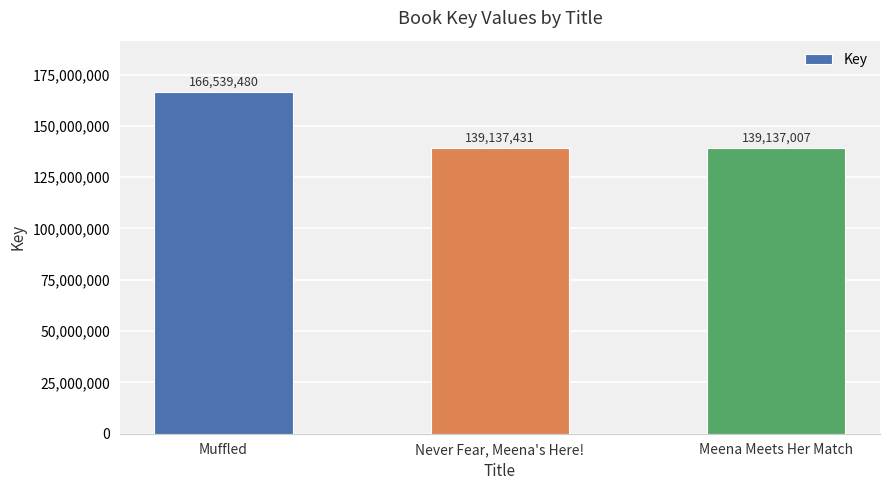

True or false: the data shows 139137007 at Meena Meets Her Match.

True